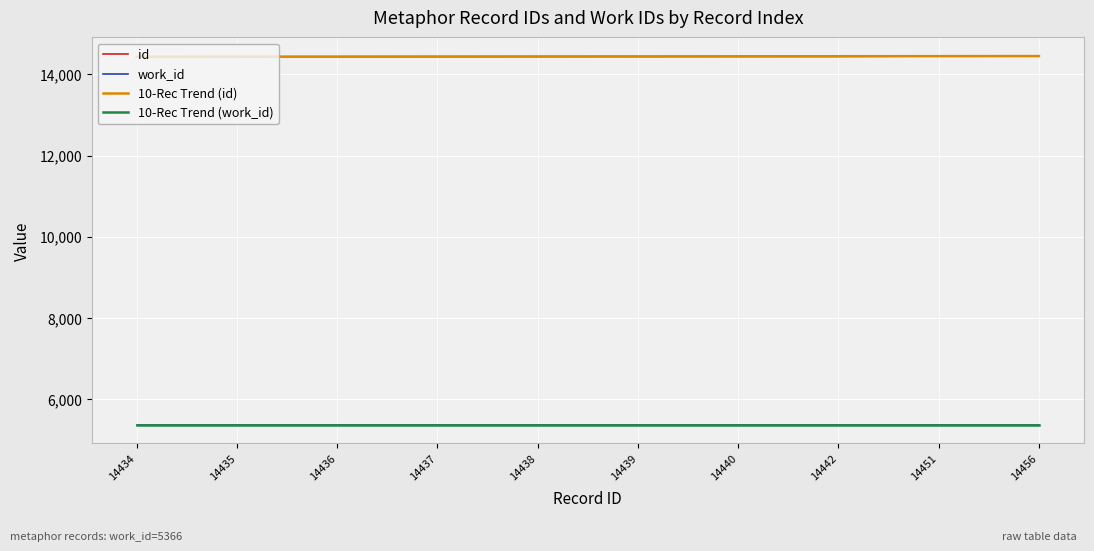

The value of 10-Rec Trend (work_id) at 14436 is 8322.4. True or false?

False